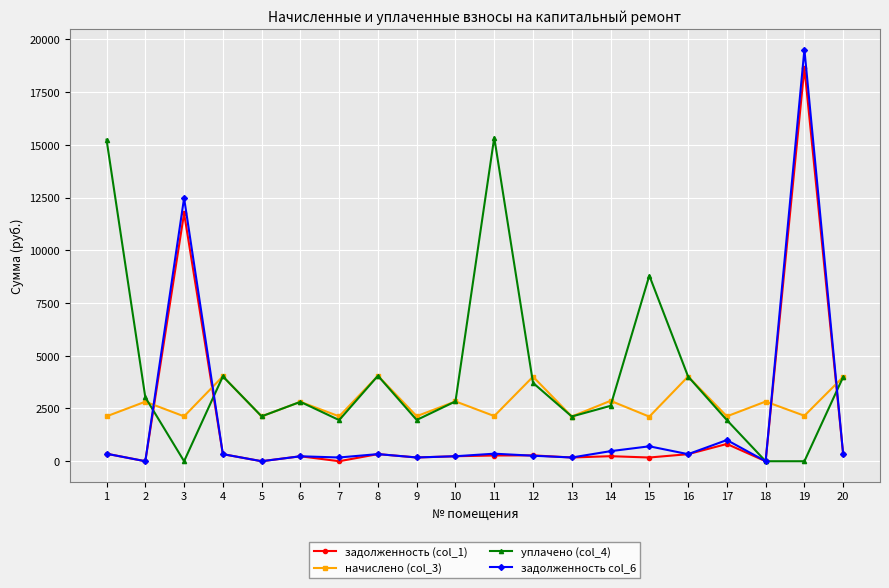

At how many categories does at least one series exceed 11295?

4